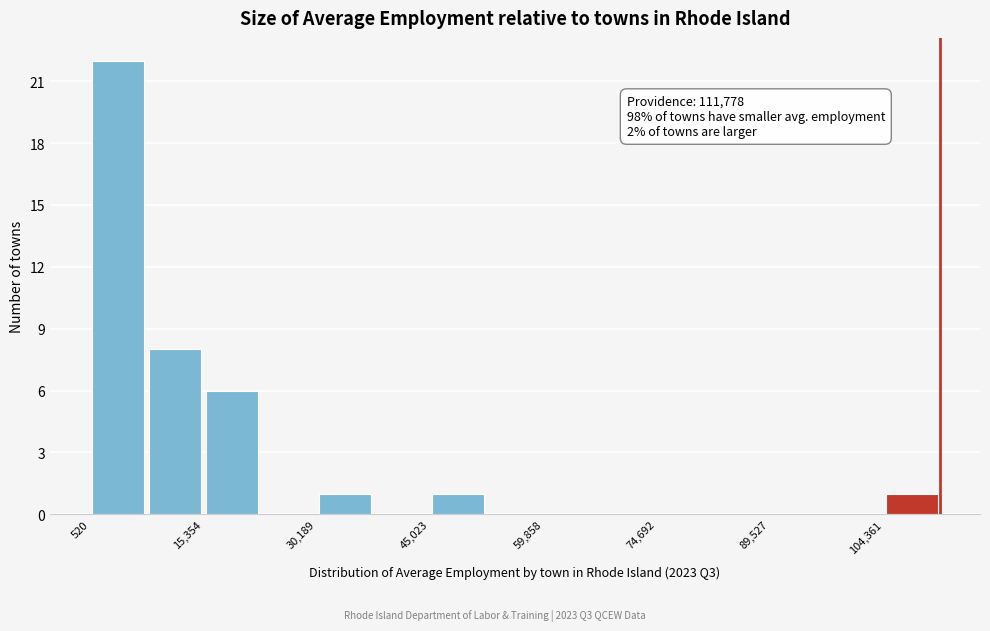

Read against the x-axis, roughly where is the centre of the tallest bar?

4000